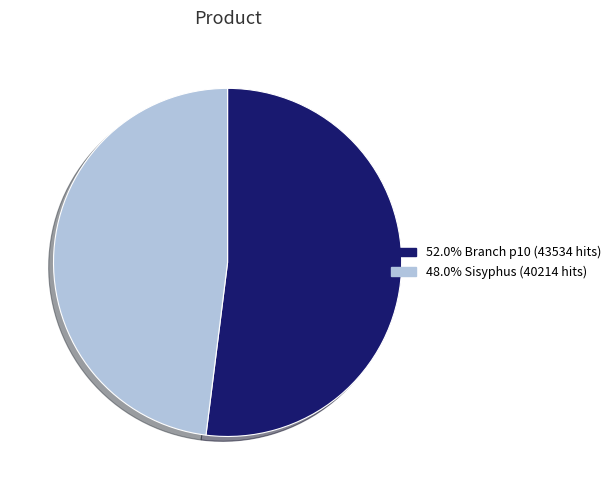

Does 52.0% Branch p10 (43534 hits) represent more than half of the total?

Yes